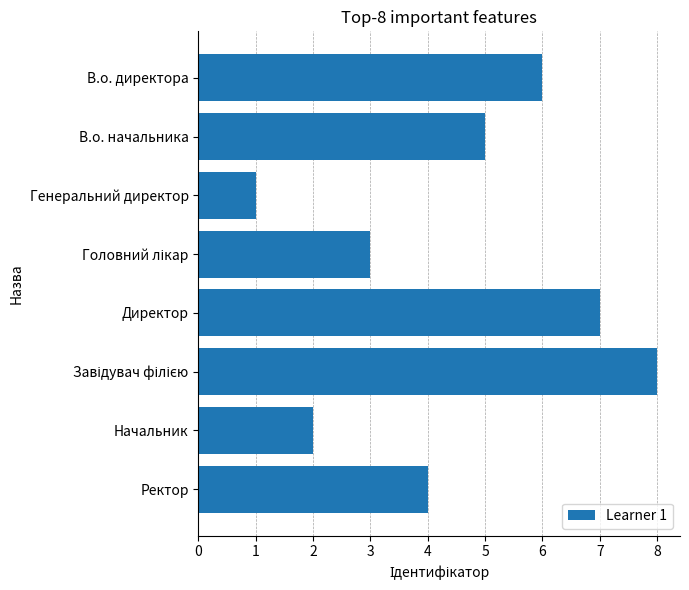

What is the ratio of the value at В.о. директора to the value at В.о. начальника?

1.2